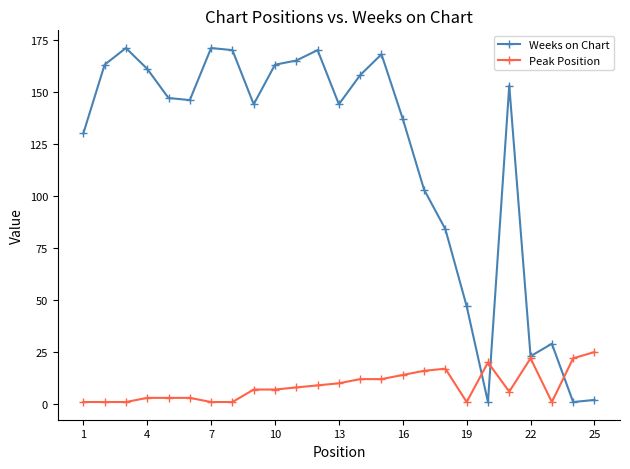

List the series in order of their peak value, highest first.

Weeks on Chart, Peak Position